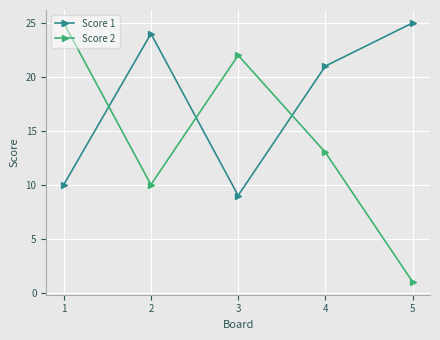

How many intersections are there between Score 1 and Score 2?

3